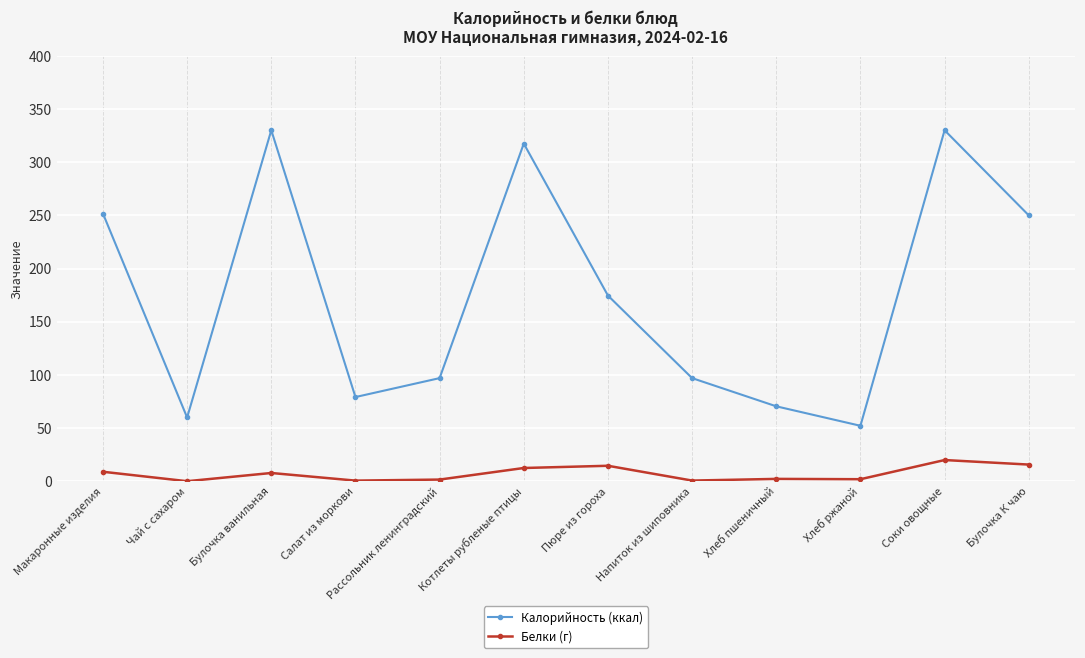

What is the difference between the Белки (г) values at Пюре из гороха and Рассольник ленинградский?

13.0